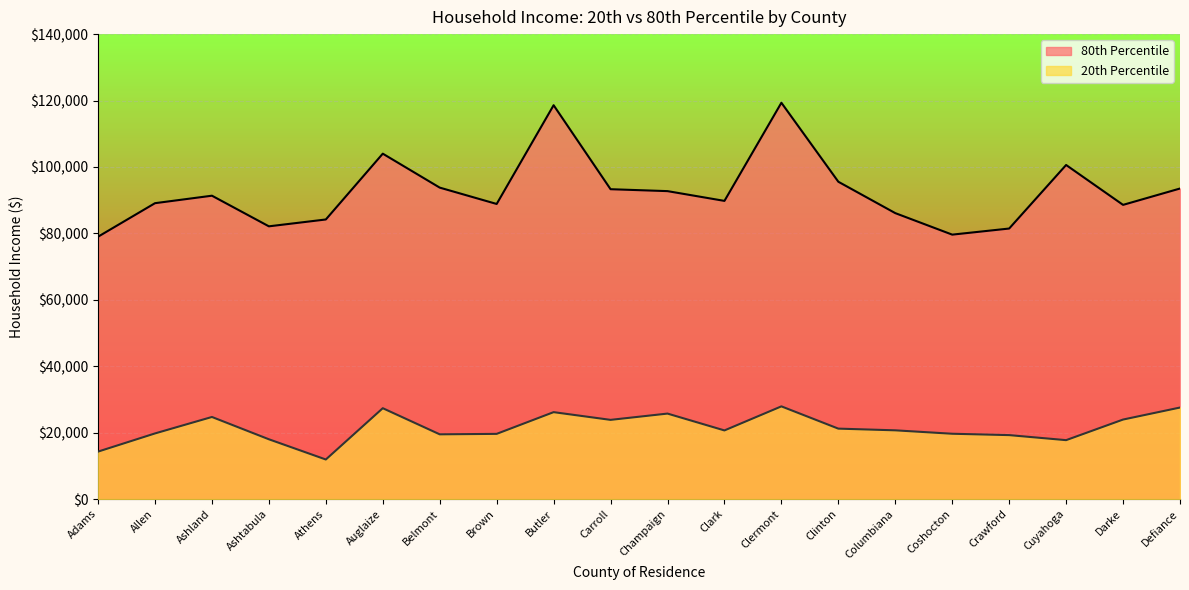

Reading right to left, extract all data points from this chart.

20th Percentile: 27568	23951	17749	19266	19677	20706	21218	27922	20677	25749	23856	26180	19641	19501	27368	11923	18012	24727	19772	14301
80th Percentile: 93509	88587	100595	81463	79627	86103	95551	119334	89786	92726	93304	118592	88859	93782	104004	84190	82127	91349	89095	79003